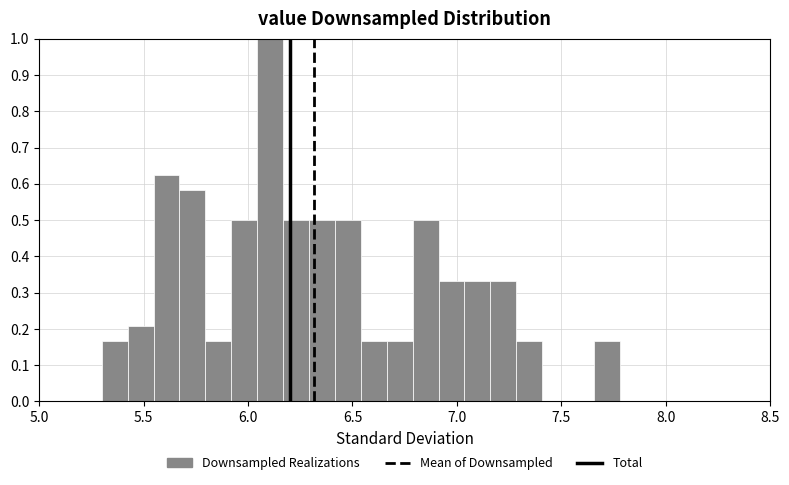

Around what value on the x-axis is the tallest bar? Give the approximate position of its centre, as read against the axis.

6.10